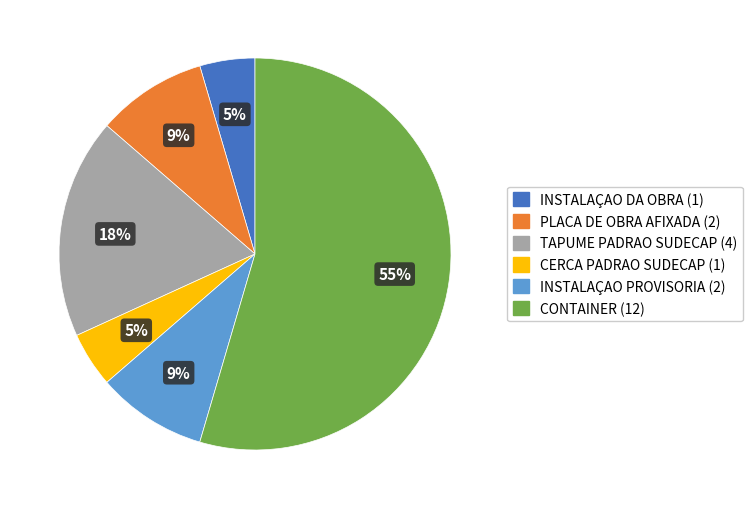

To the nearest percent, what is the difference between the CONTAINER and INSTALAÇAO DA OBRA slice percentages?

50%